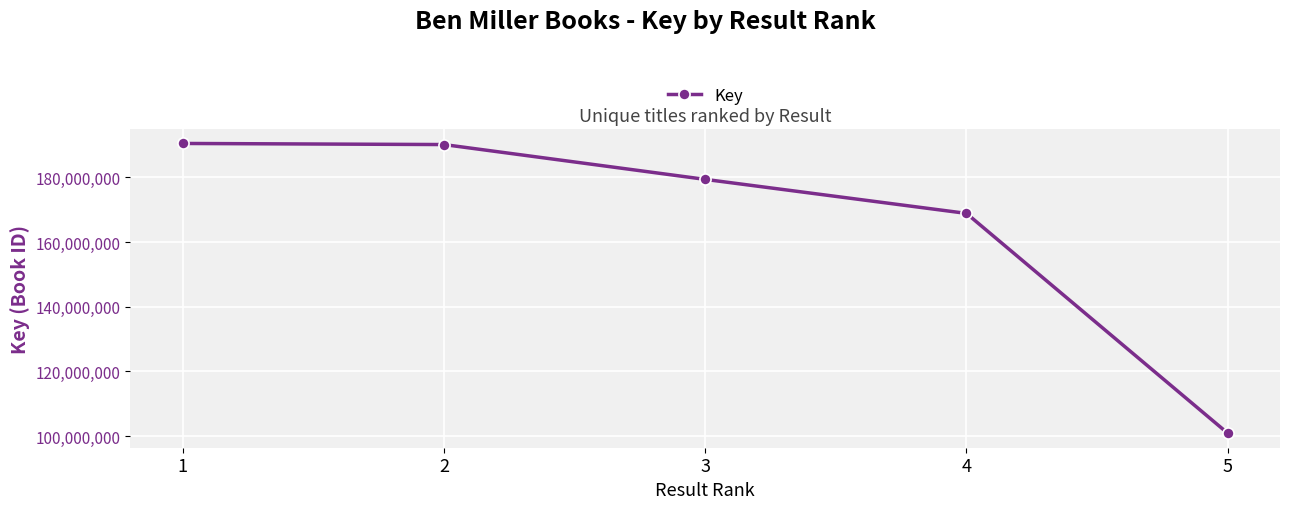

What is the smallest value displayed?

100921028